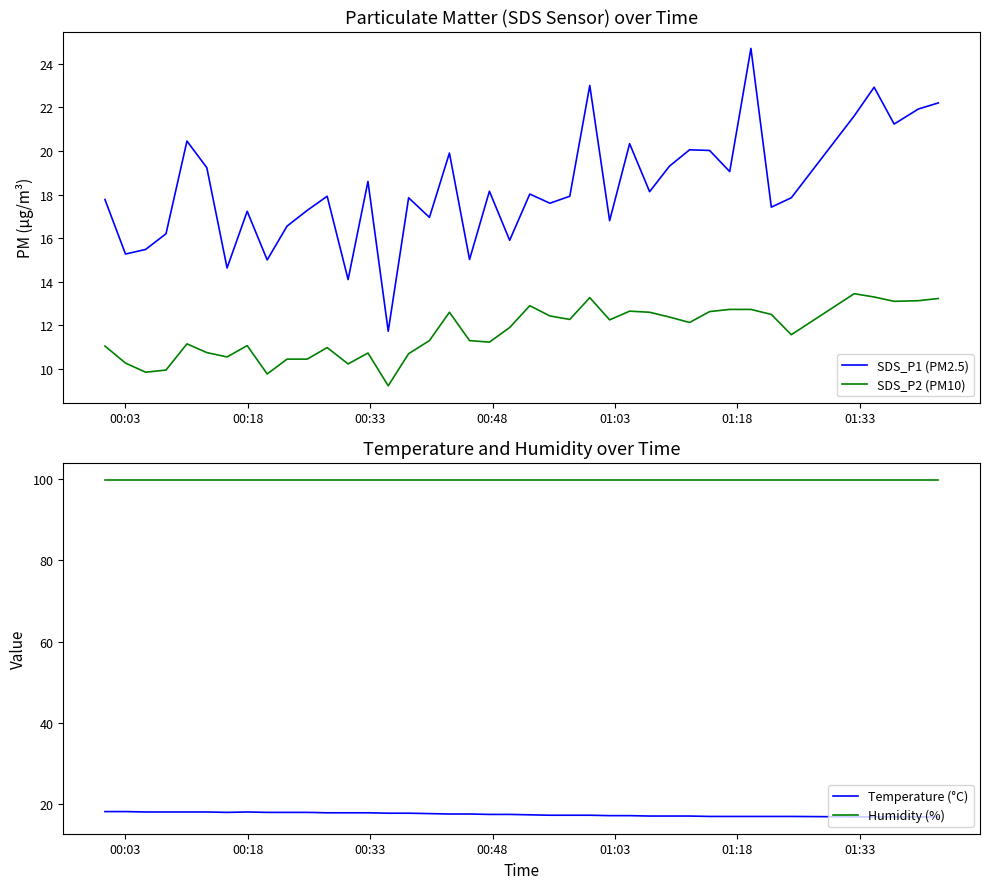

How many interior local valleys does the Temperature (°C) series have?

1